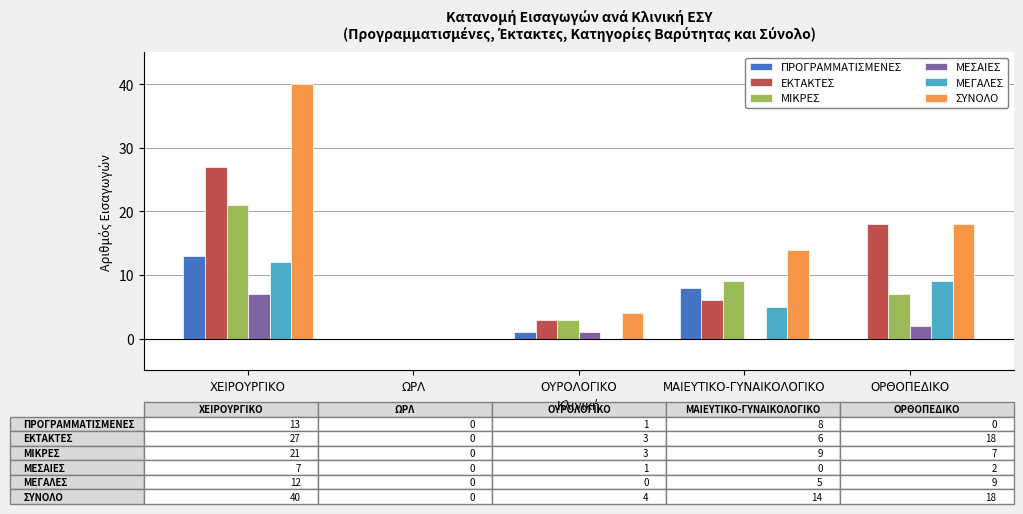

Between ΧΕΙΡΟΥΡΓΙΚΟ and ΟΡΘΟΠΕΔΙΚΟ, which series saw the biggest shift?

ΣΥΝΟΛΟ